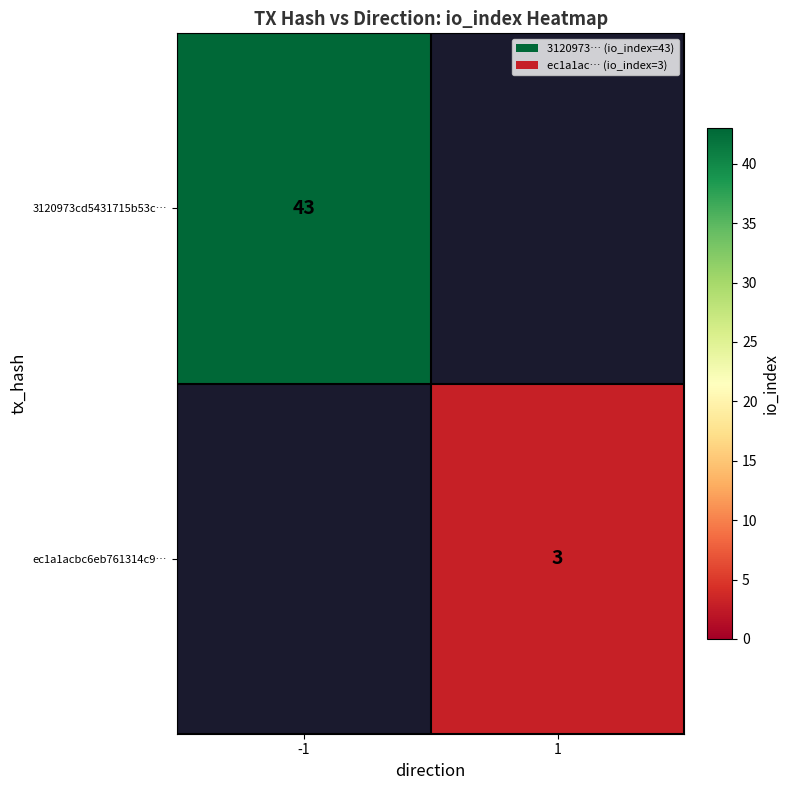

What is the minimum value shown in the chart?

3.0